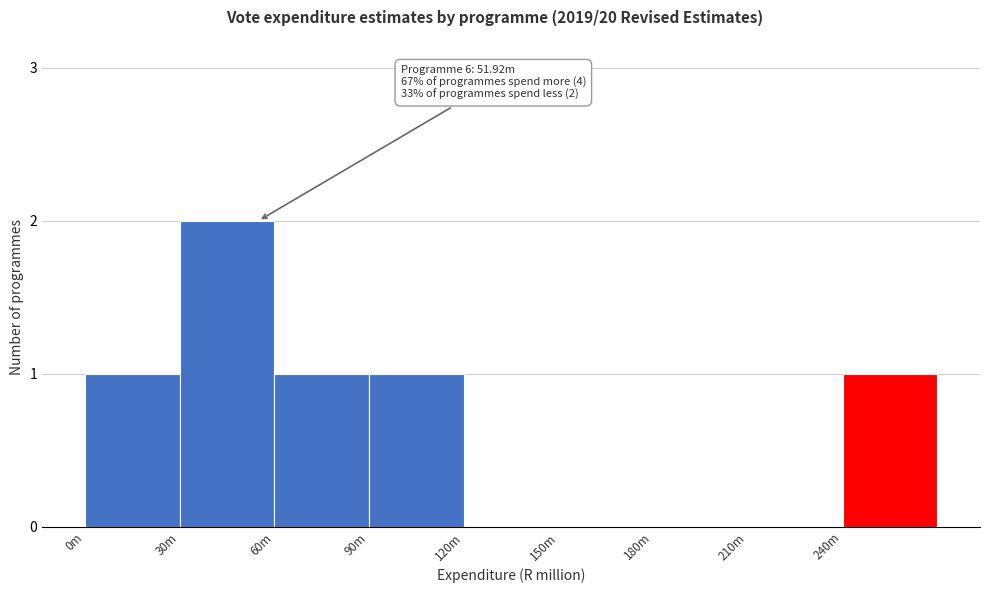

Reading left to right, what are all the values shown in this chart?

0m=1	30m=2	60m=1	90m=1	120m=0	150m=0	180m=0	210m=0	240m=1